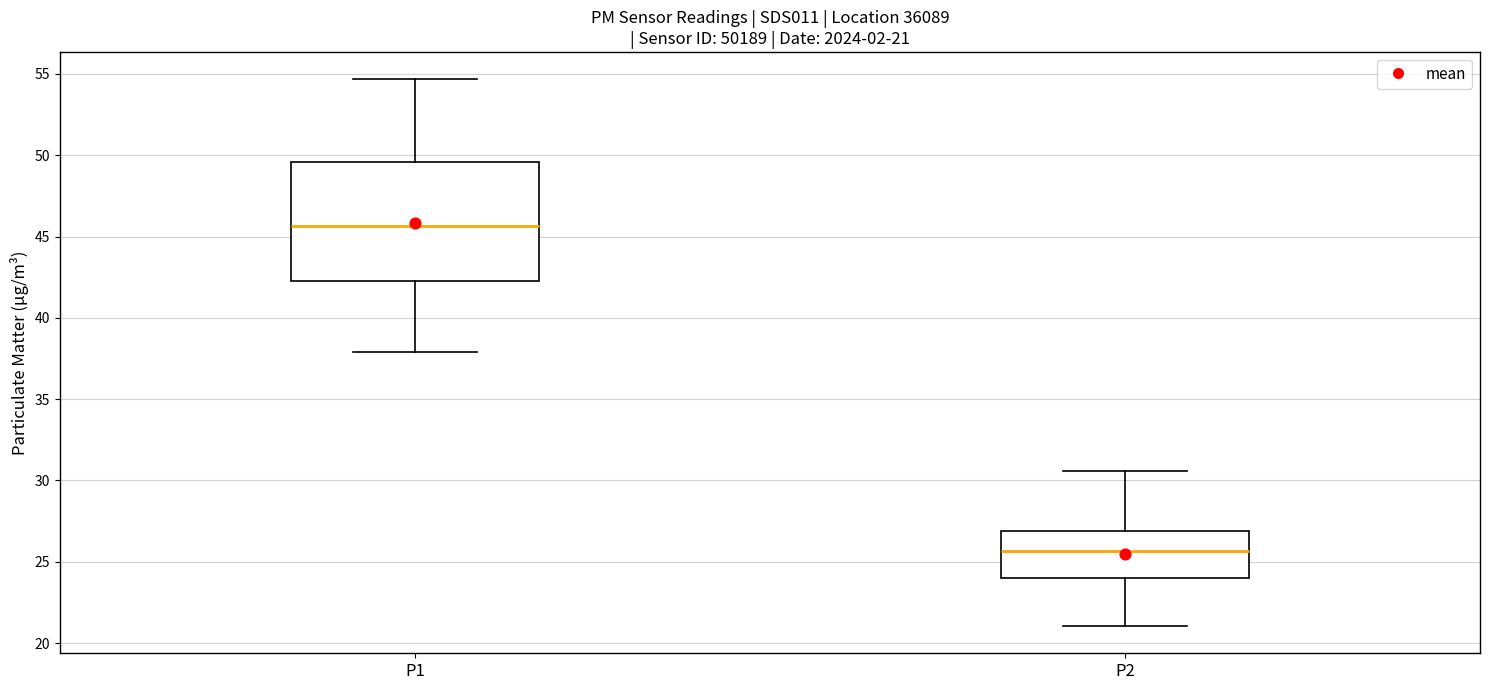

Which box is the tallest, from its lower edge to its upper edge?

P1